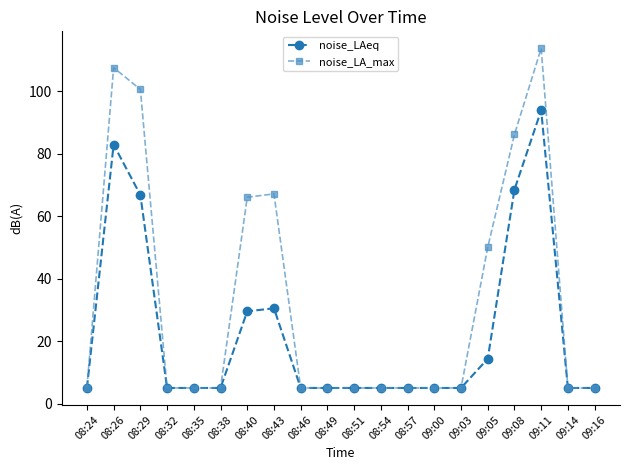

What are all the series names shown in the legend?

noise_LAeq, noise_LA_max